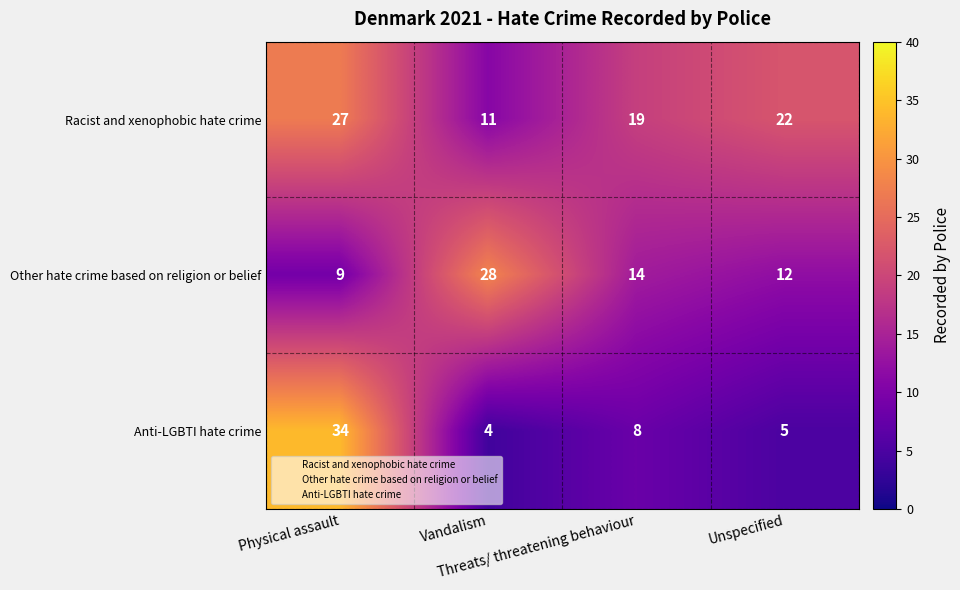

At how many categories does at least one series exceed 8?

4